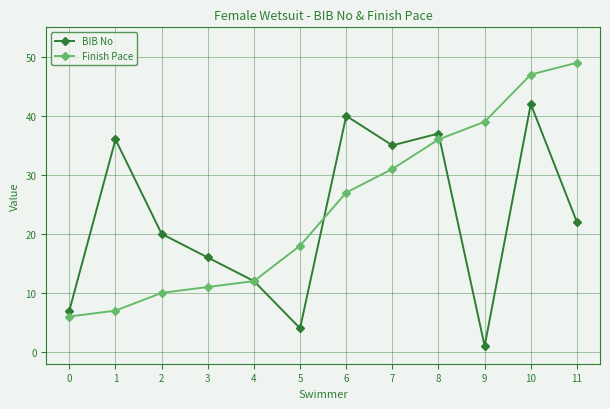

Does the chart have visible grid lines?

Yes